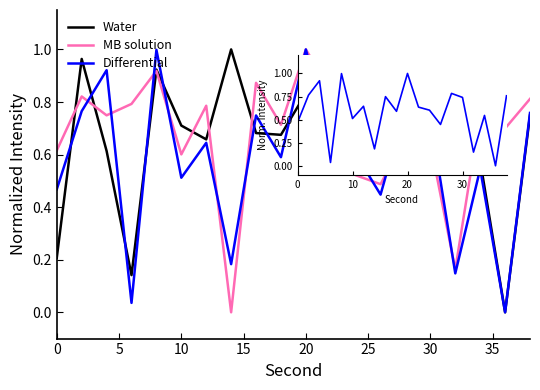

At which category is the sum across all series the highest?

20